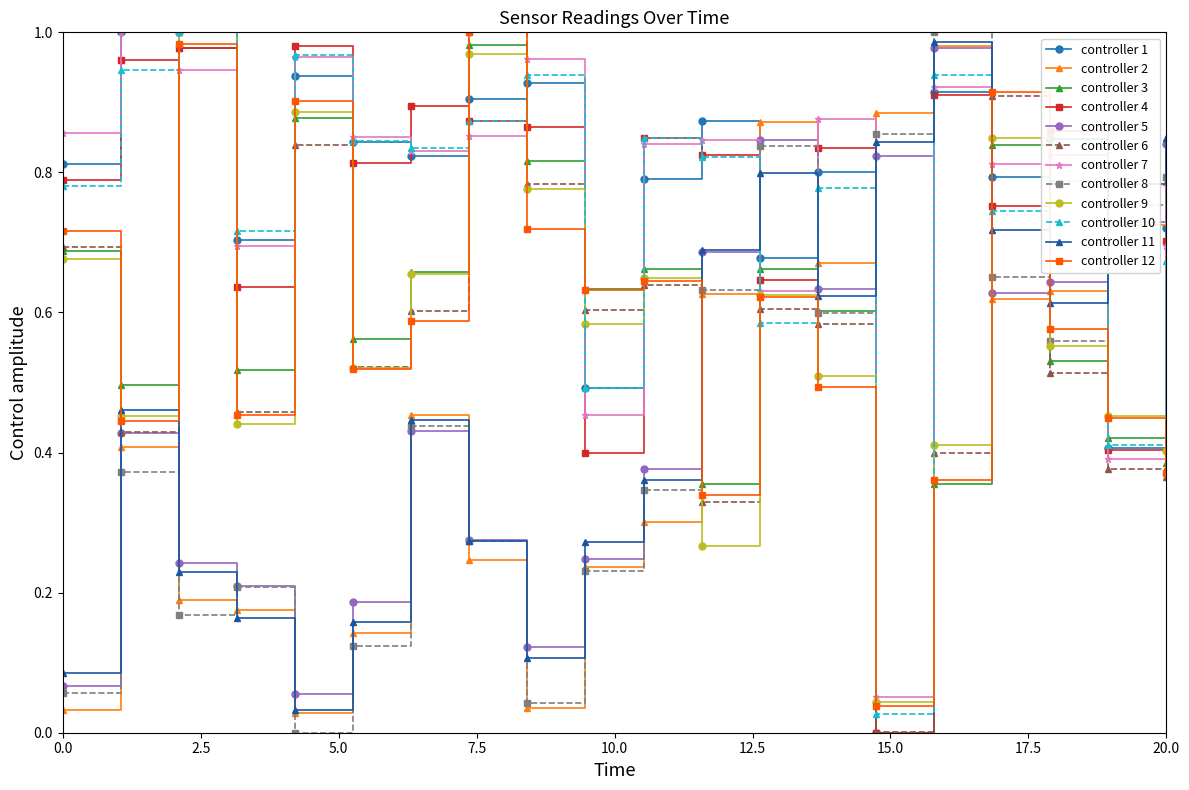

True or false: controller 10 has more than 0 interior local peaks.

True